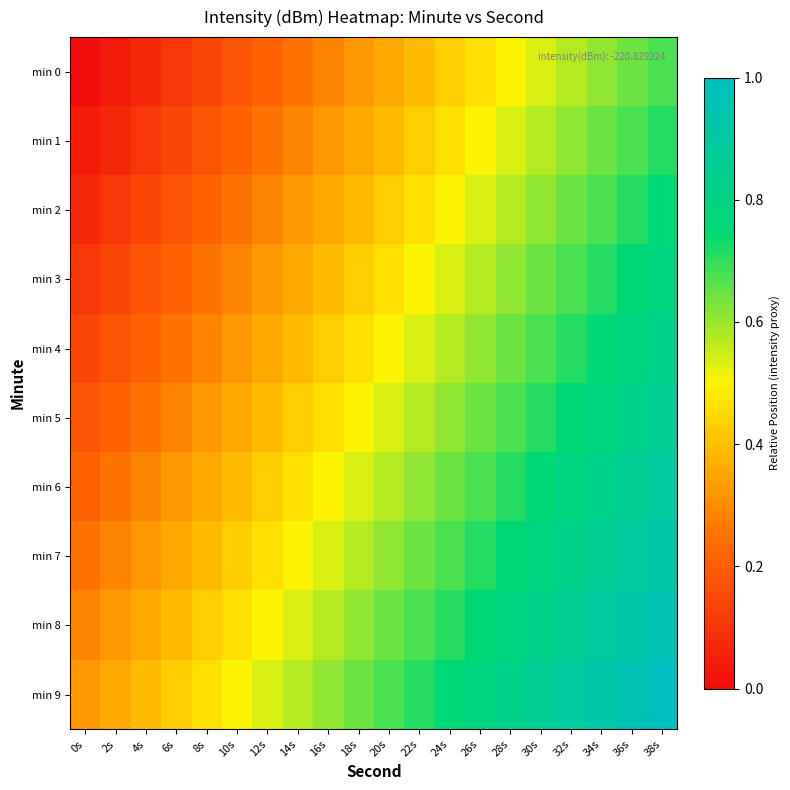

Reading left to right, what are all the values shown in this chart?

min 0: 0s=0.0	2s=0.0	4s=0.1	6s=0.1	8s=0.1	10s=0.2	12s=0.2	14s=0.2	16s=0.3	18s=0.3	20s=0.4	22s=0.4	24s=0.4	26s=0.5	28s=0.5	30s=0.5	32s=0.6	34s=0.6	36s=0.6	38s=0.7
min 1: 0s=0.0	2s=0.1	4s=0.1	6s=0.1	8s=0.2	10s=0.2	12s=0.2	14s=0.3	16s=0.3	18s=0.4	20s=0.4	22s=0.4	24s=0.5	26s=0.5	28s=0.5	30s=0.6	32s=0.6	34s=0.6	36s=0.7	38s=0.7
min 2: 0s=0.1	2s=0.1	4s=0.1	6s=0.2	8s=0.2	10s=0.2	12s=0.3	14s=0.3	16s=0.4	18s=0.4	20s=0.4	22s=0.5	24s=0.5	26s=0.5	28s=0.6	30s=0.6	32s=0.6	34s=0.7	36s=0.7	38s=0.8
min 3: 0s=0.1	2s=0.1	4s=0.2	6s=0.2	8s=0.2	10s=0.3	12s=0.3	14s=0.4	16s=0.4	18s=0.4	20s=0.5	22s=0.5	24s=0.5	26s=0.6	28s=0.6	30s=0.6	32s=0.7	34s=0.7	36s=0.8	38s=0.8
min 4: 0s=0.1	2s=0.2	4s=0.2	6s=0.2	8s=0.3	10s=0.3	12s=0.4	14s=0.4	16s=0.4	18s=0.5	20s=0.5	22s=0.5	24s=0.6	26s=0.6	28s=0.6	30s=0.7	32s=0.7	34s=0.8	36s=0.8	38s=0.8
min 5: 0s=0.2	2s=0.2	4s=0.2	6s=0.3	8s=0.3	10s=0.4	12s=0.4	14s=0.4	16s=0.5	18s=0.5	20s=0.5	22s=0.6	24s=0.6	26s=0.6	28s=0.7	30s=0.7	32s=0.8	34s=0.8	36s=0.8	38s=0.9
min 6: 0s=0.2	2s=0.2	4s=0.3	6s=0.3	8s=0.4	10s=0.4	12s=0.4	14s=0.5	16s=0.5	18s=0.5	20s=0.6	22s=0.6	24s=0.6	26s=0.7	28s=0.7	30s=0.8	32s=0.8	34s=0.8	36s=0.9	38s=0.9
min 7: 0s=0.2	2s=0.3	4s=0.3	6s=0.4	8s=0.4	10s=0.4	12s=0.5	14s=0.5	16s=0.5	18s=0.6	20s=0.6	22s=0.6	24s=0.7	26s=0.7	28s=0.8	30s=0.8	32s=0.8	34s=0.9	36s=0.9	38s=0.9
min 8: 0s=0.3	2s=0.3	4s=0.4	6s=0.4	8s=0.4	10s=0.5	12s=0.5	14s=0.5	16s=0.6	18s=0.6	20s=0.6	22s=0.7	24s=0.7	26s=0.8	28s=0.8	30s=0.8	32s=0.9	34s=0.9	36s=0.9	38s=1.0
min 9: 0s=0.3	2s=0.4	4s=0.4	6s=0.4	8s=0.5	10s=0.5	12s=0.5	14s=0.6	16s=0.6	18s=0.6	20s=0.7	22s=0.7	24s=0.8	26s=0.8	28s=0.8	30s=0.9	32s=0.9	34s=0.9	36s=1.0	38s=1.0